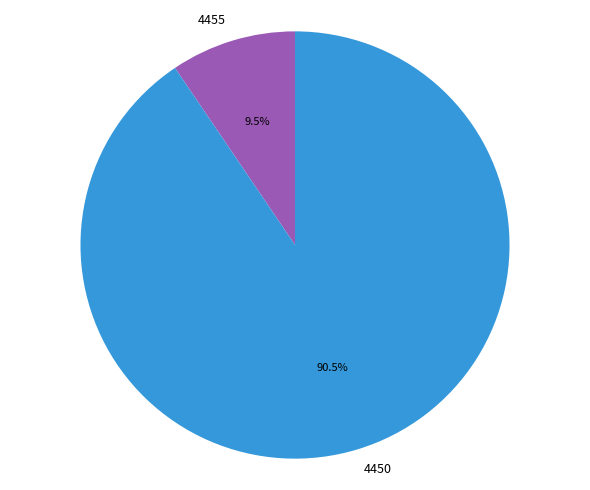

Which has a higher value, 4455 or 4450?

4450